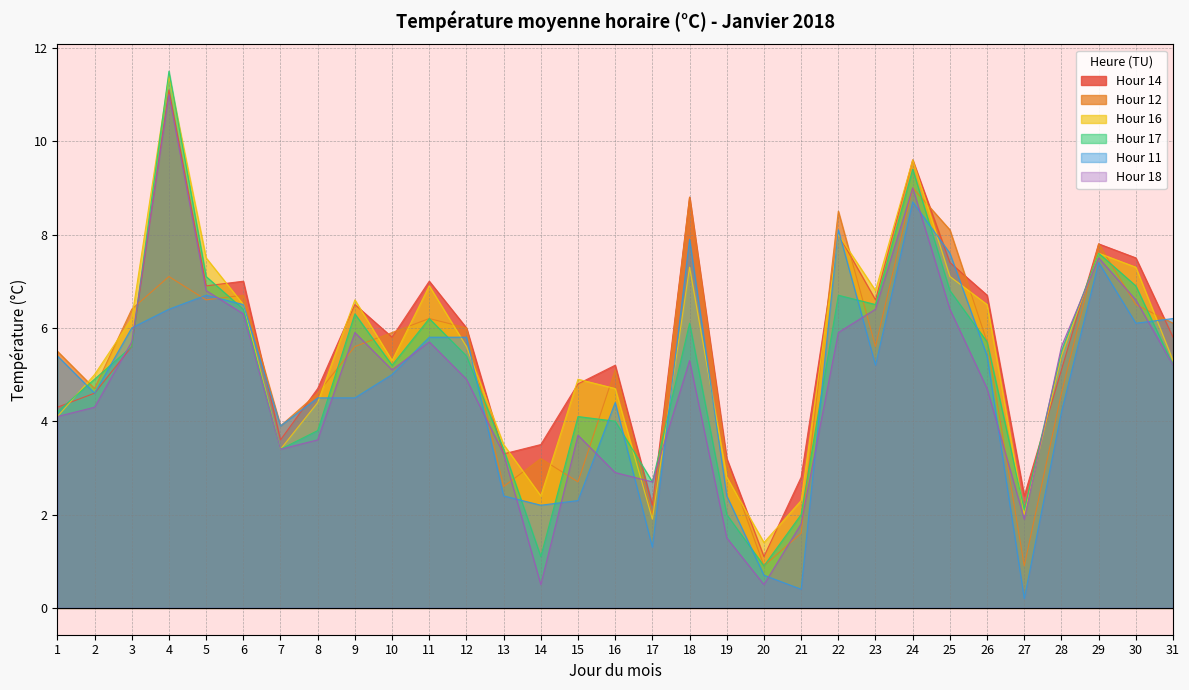

What is the spread (max minus min) of values at 26?

2.0